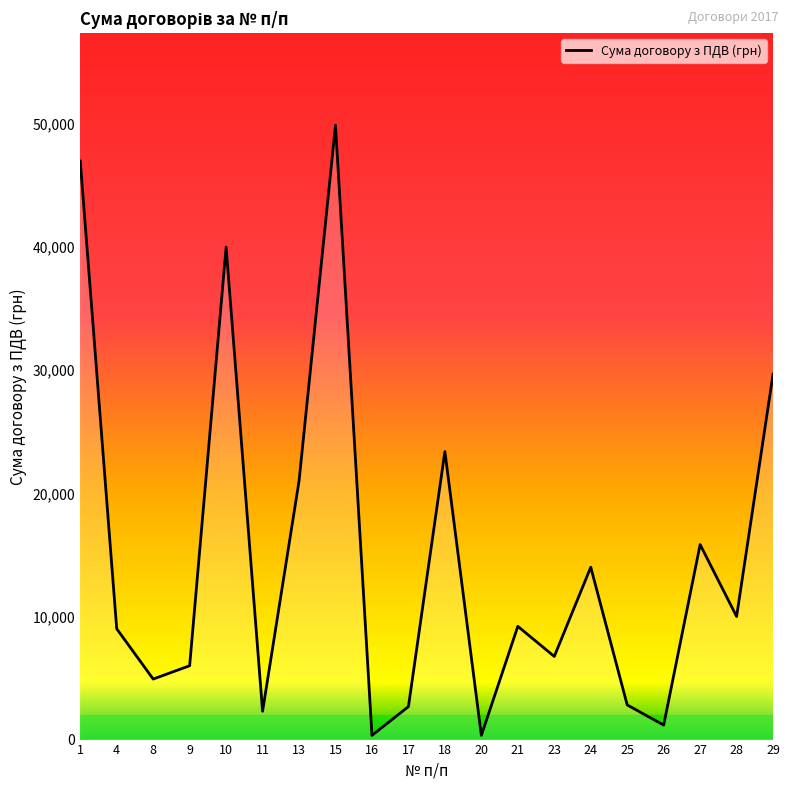

What is the difference between the values at 10 and 26?

38823.1